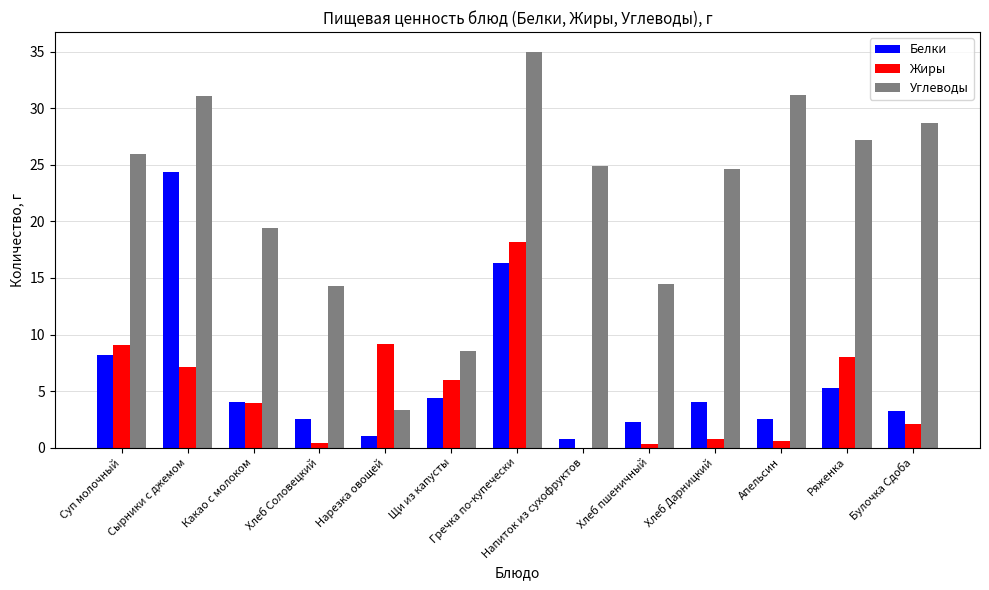

What is the sum of all Углеводы values?

288.7